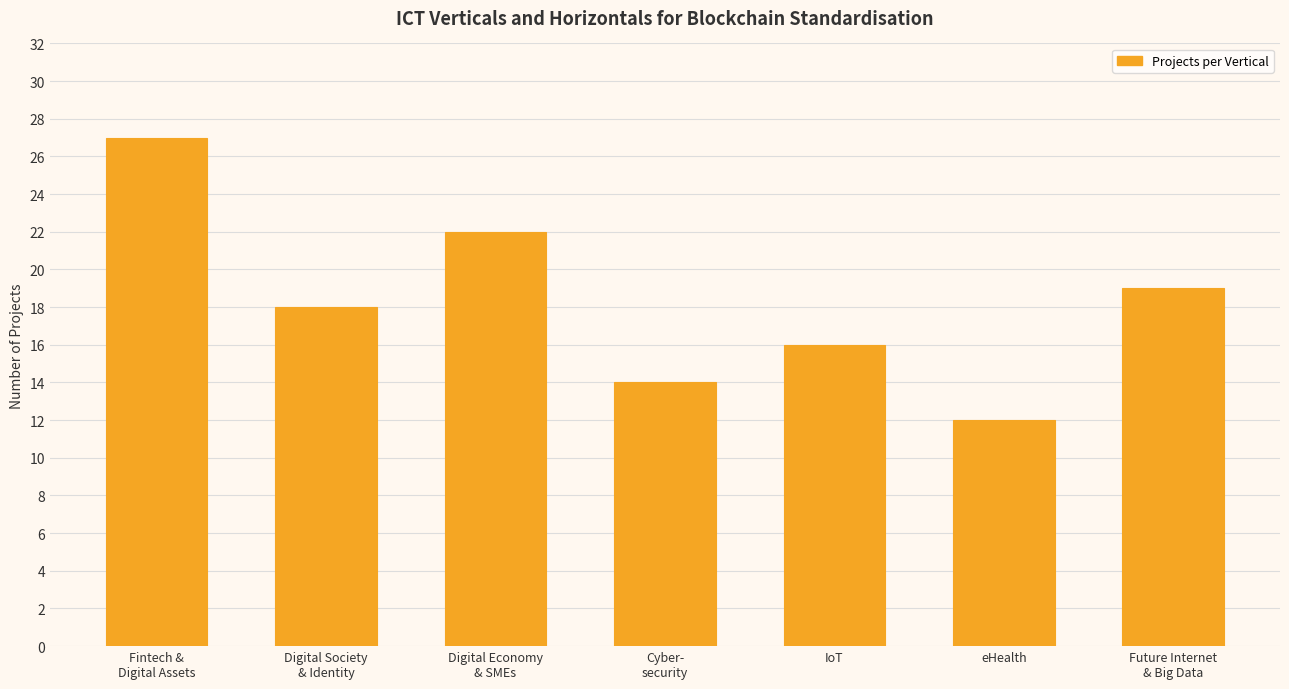

What position from the right is Cyber-
security?

4